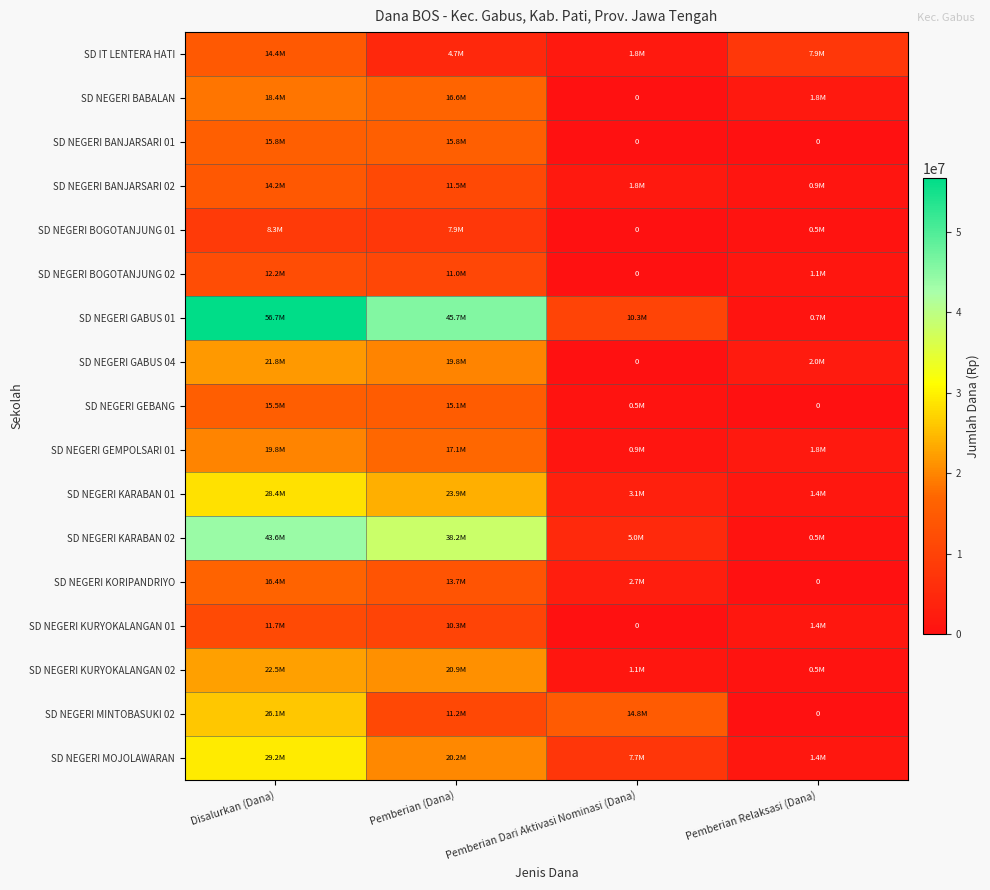

Rank the series at Pemberian Dari Aktivasi Nominasi (Dana) from lowest to highest value.

SD NEGERI BABALAN, SD NEGERI BANJARSARI 01, SD NEGERI BOGOTANJUNG 01, SD NEGERI BOGOTANJUNG 02, SD NEGERI GABUS 04, SD NEGERI KURYOKALANGAN 01, SD NEGERI GEBANG, SD NEGERI GEMPOLSARI 01, SD NEGERI KURYOKALANGAN 02, SD IT LENTERA HATI, SD NEGERI BANJARSARI 02, SD NEGERI KORIPANDRIYO, SD NEGERI KARABAN 01, SD NEGERI KARABAN 02, SD NEGERI MOJOLAWARAN, SD NEGERI GABUS 01, SD NEGERI MINTOBASUKI 02